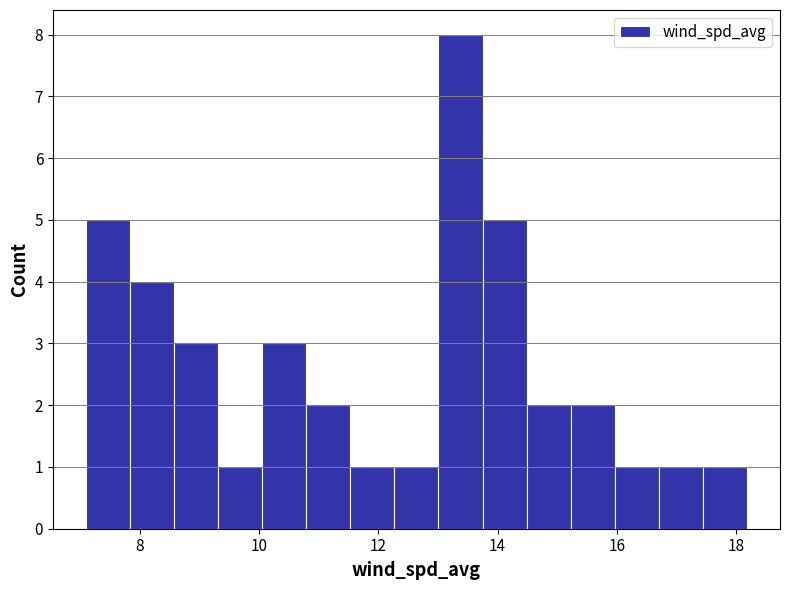

Read against the x-axis, roughly where is the centre of the tallest bar?

13.4